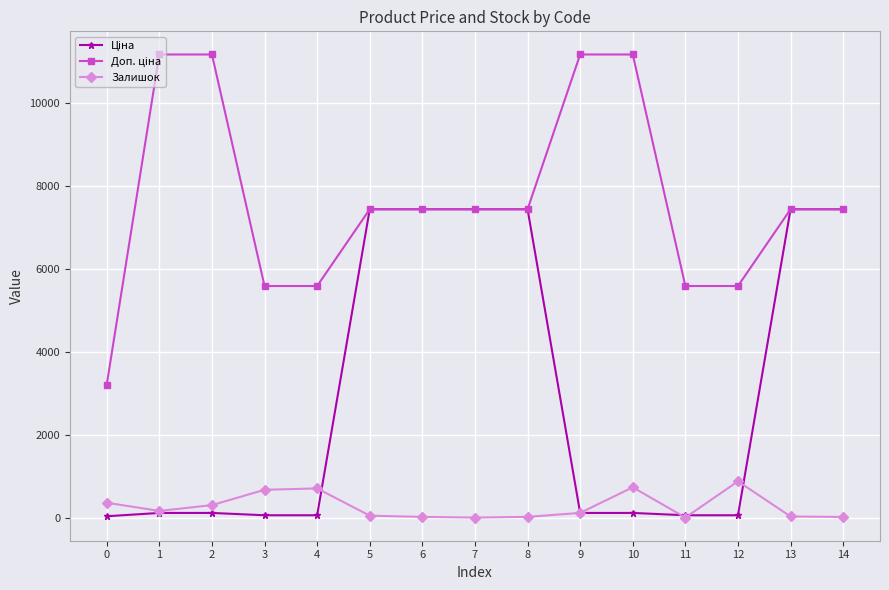

What is the greatest value displayed?

11169.0